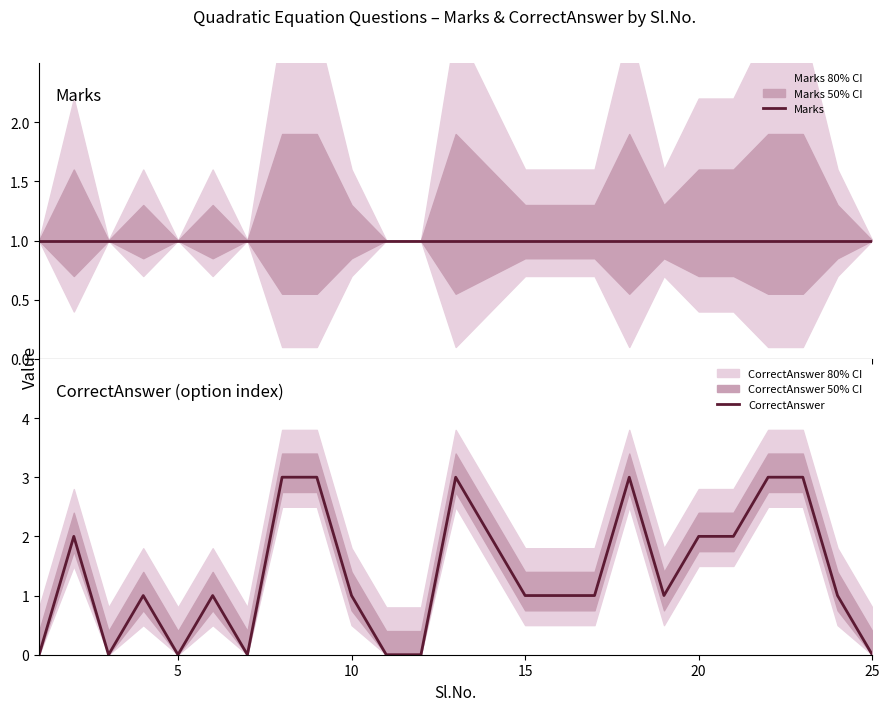

What is the difference between the maximum and minimum values in the CorrectAnswer series?

3